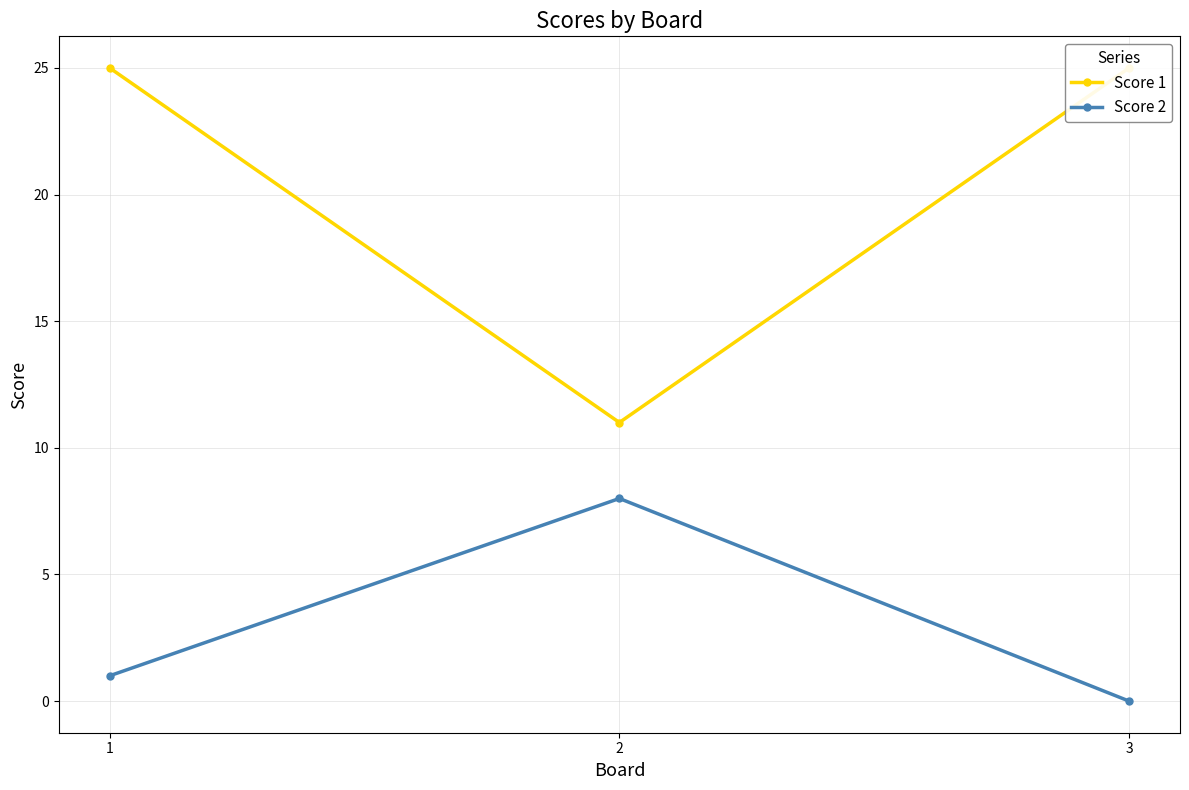

The Score 2 series shows 1 at 1. True or false?

True